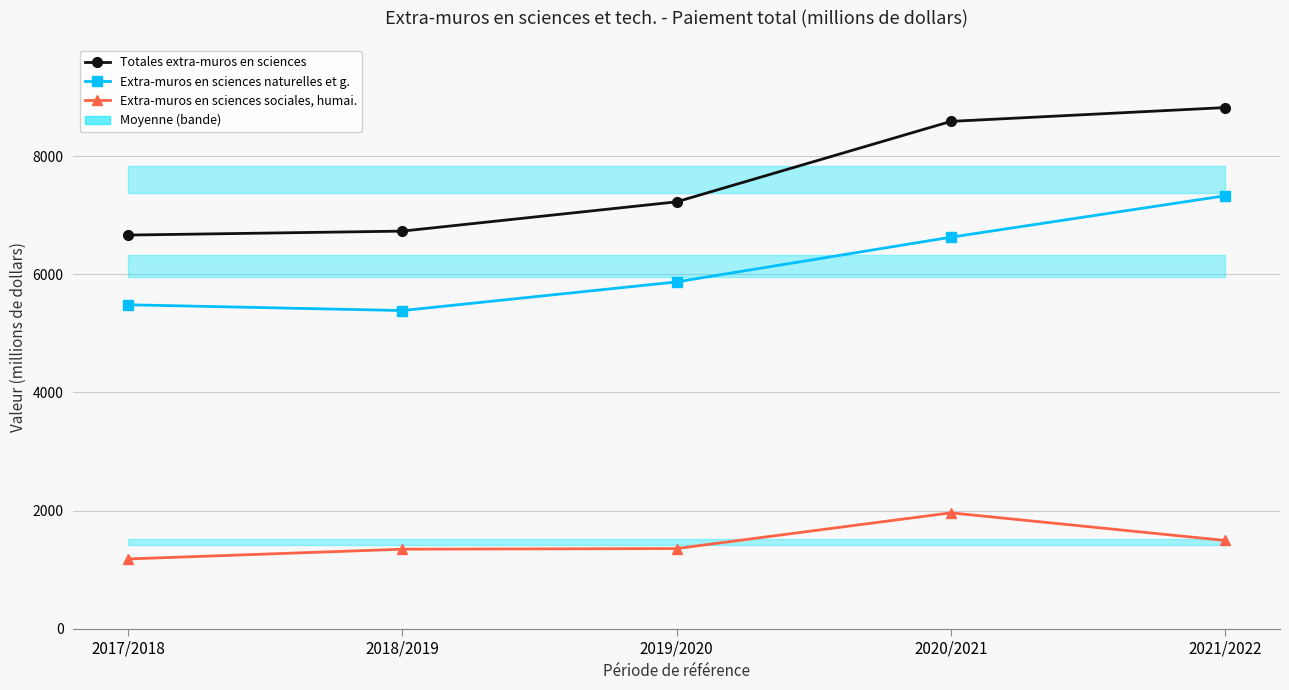

What is the label of the 1st point from the left?

2017/2018